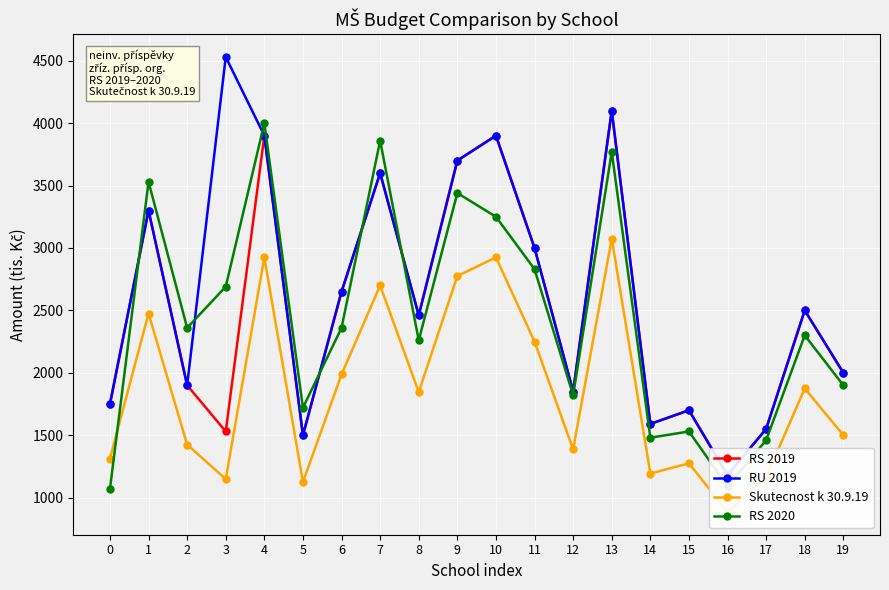

How many times do RU 2019 and RS 2020 cross each other?

6